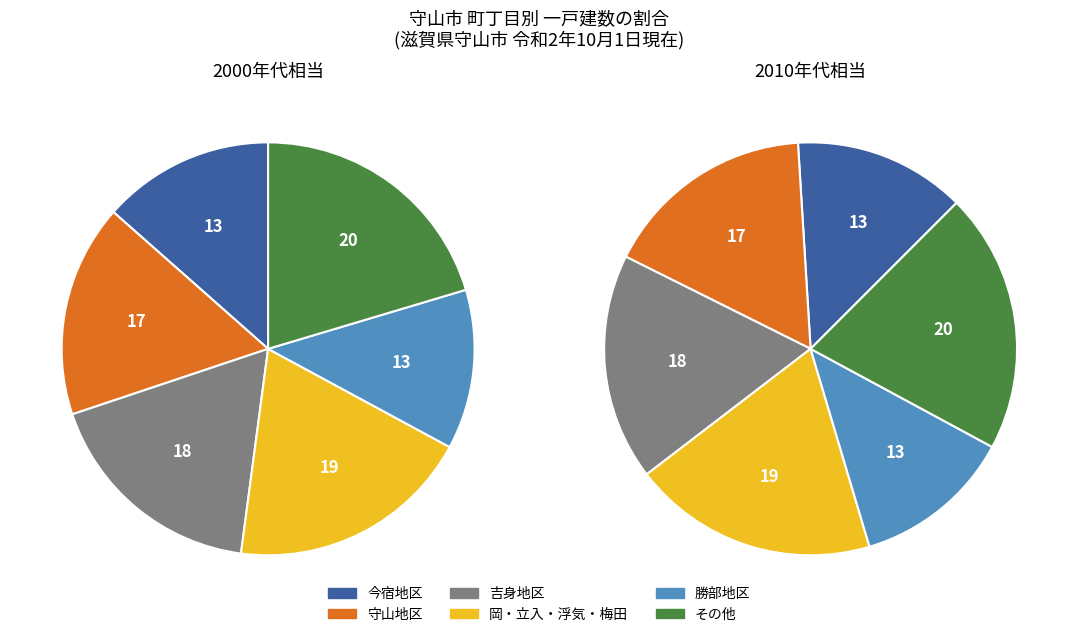

Is there any slice that represents more than half of the pie?

No